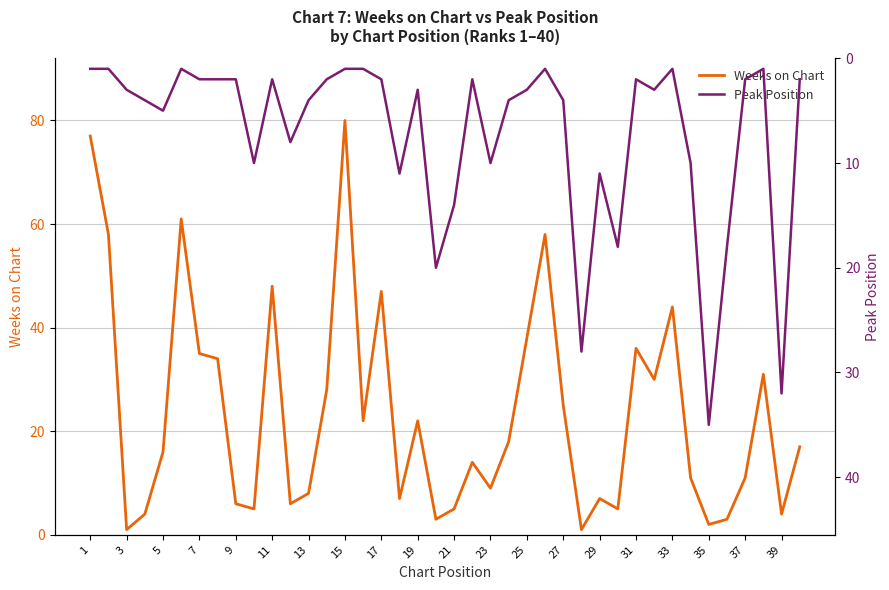

What is the smallest value displayed?

1